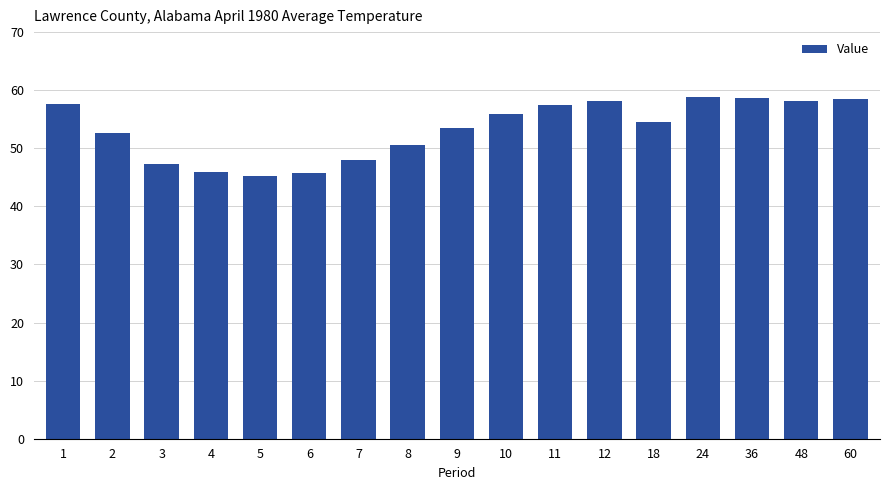

True or false: the data shows 18.3 at 10.

False